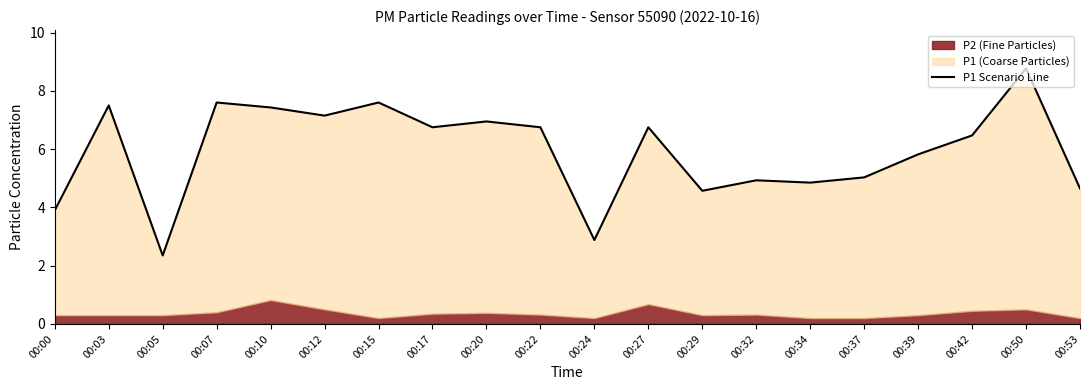

What is the difference between the second highest and second lowest values?

4.7